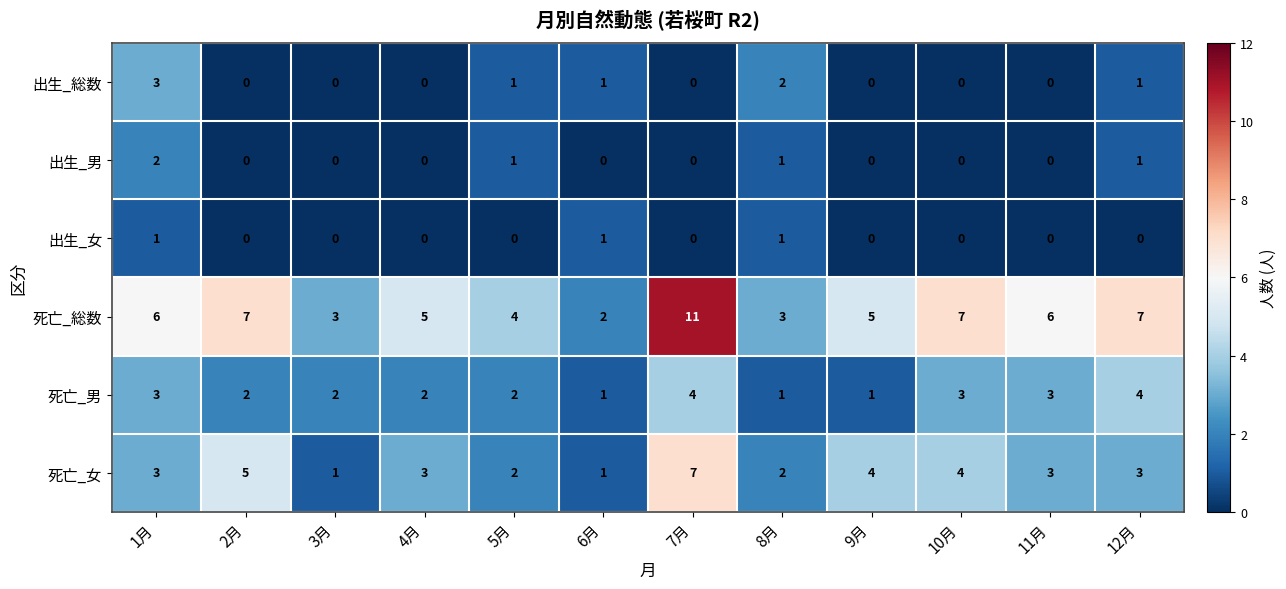

Which series has the largest total across all categories?

死亡_総数